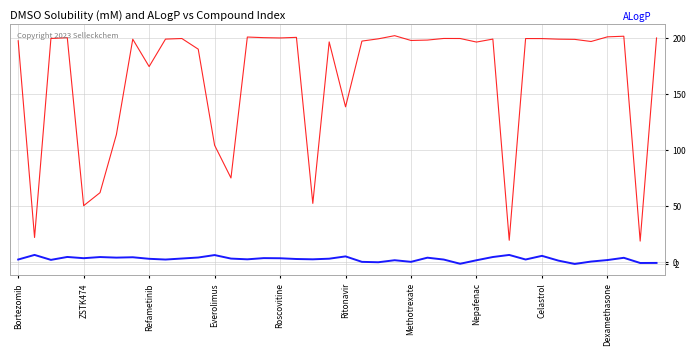

The DMSO (mM) Max Solubility series shows 87.9 at 31. True or false?

False